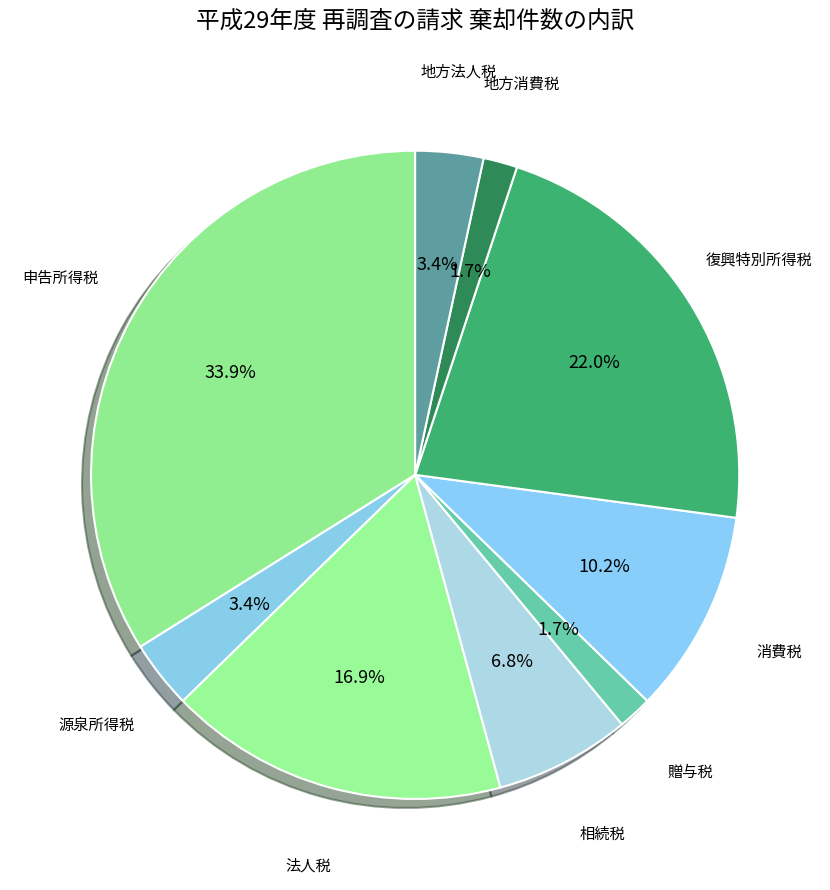

Does any single category account for the majority?

No